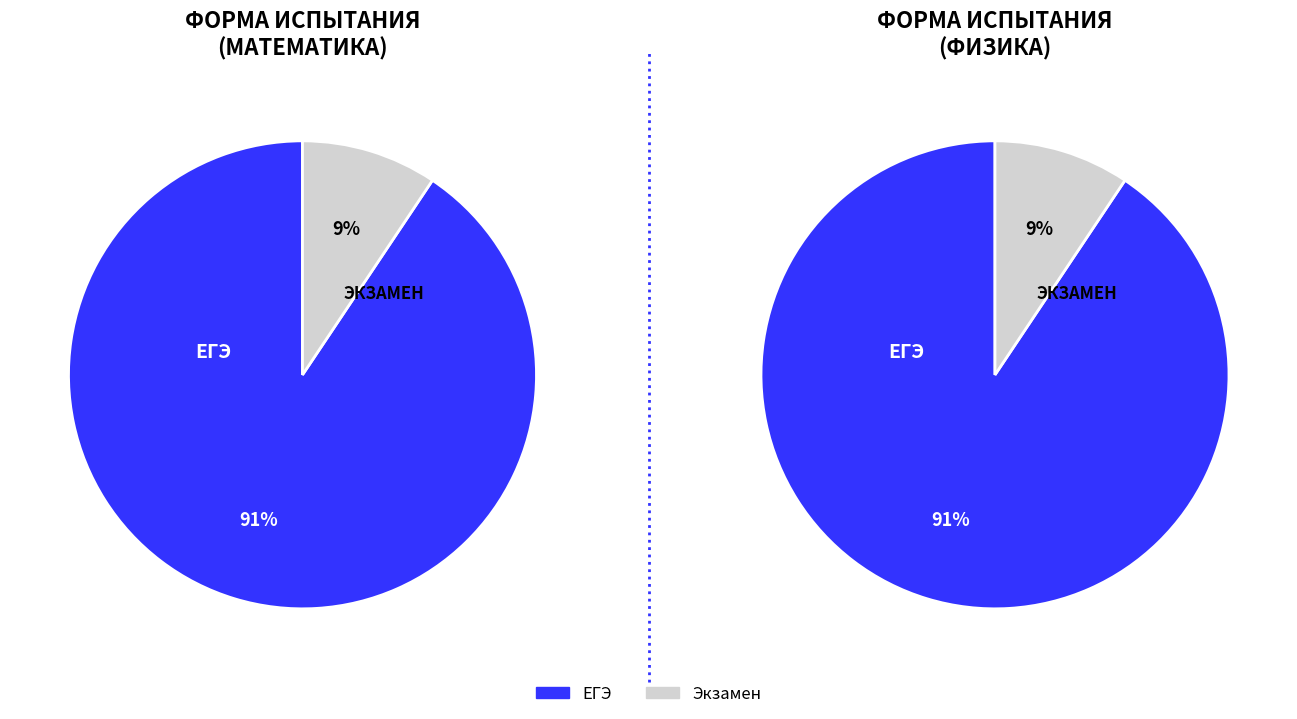

How many slices are in this pie chart?

2